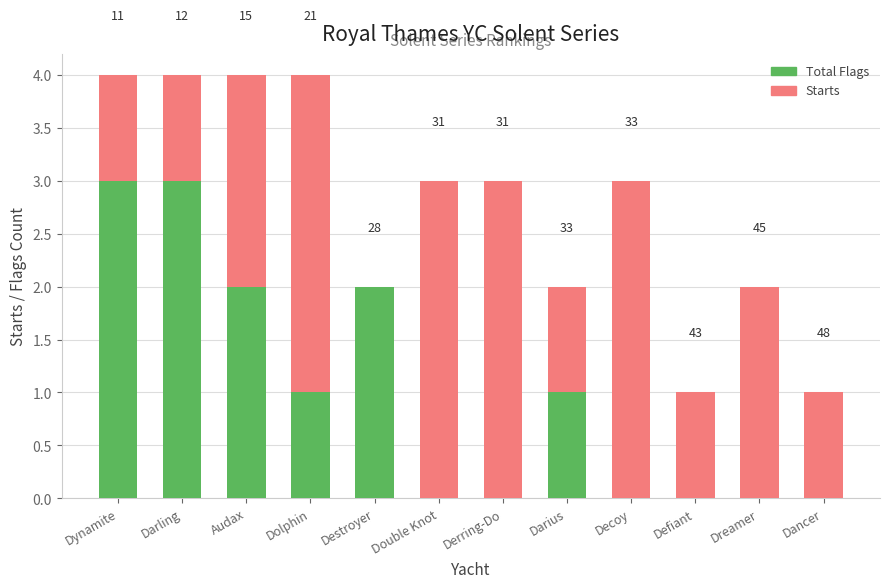

What is the value of the Starts bar at the 9th from the left?

3